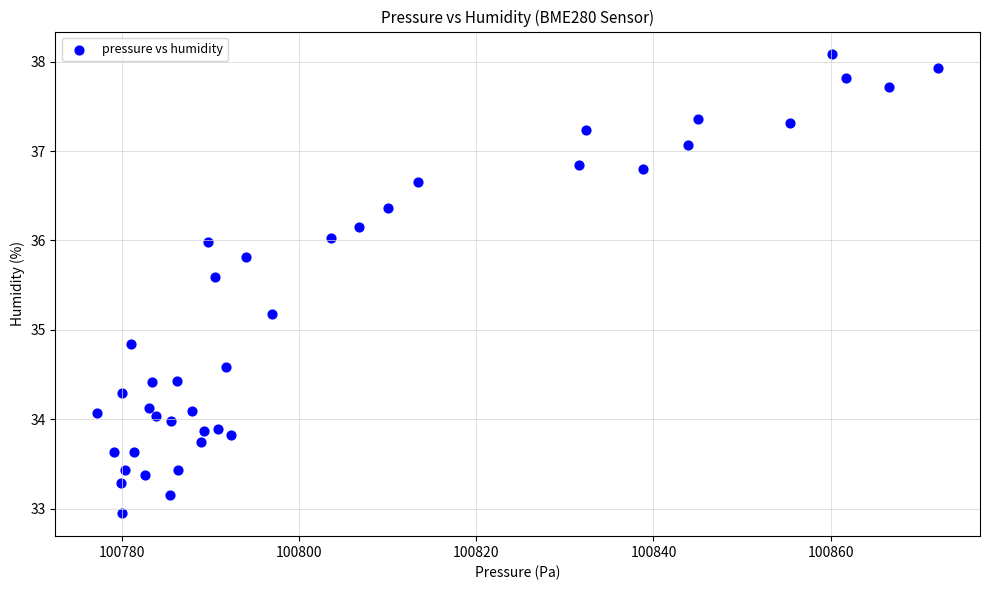

What is the range of X values (max minus min)?

94.8